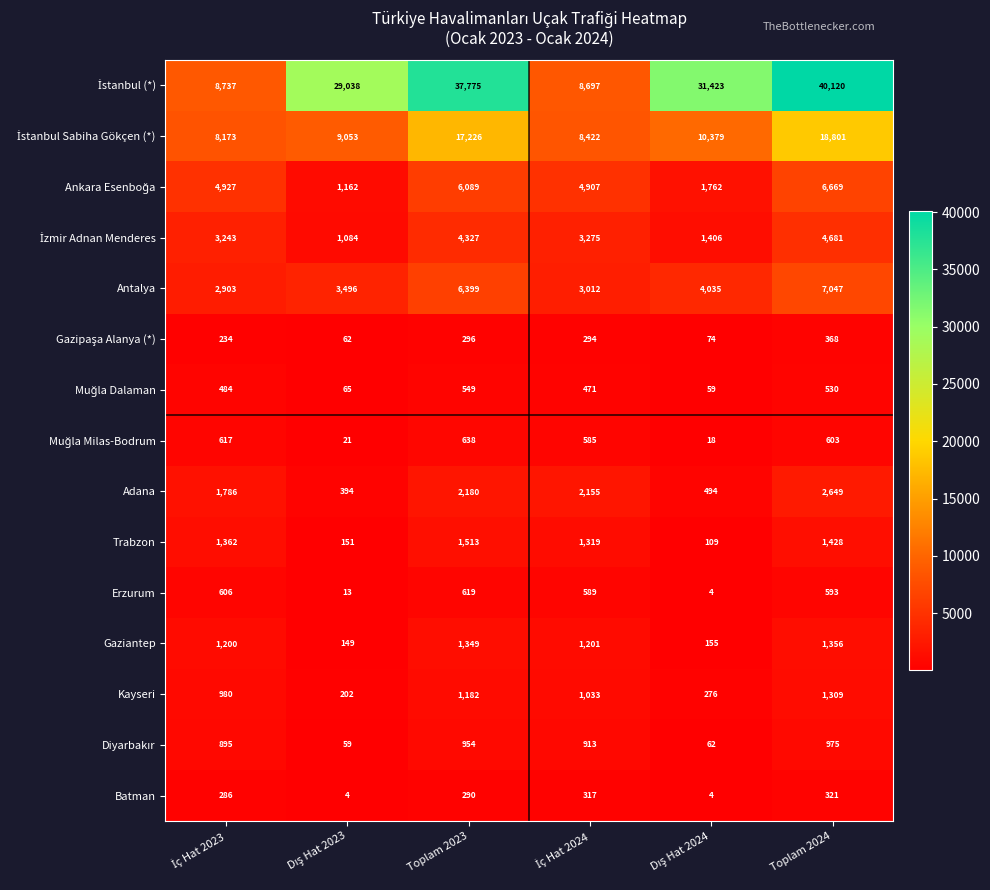

The Batman series shows 101 at Toplam 2023. True or false?

False